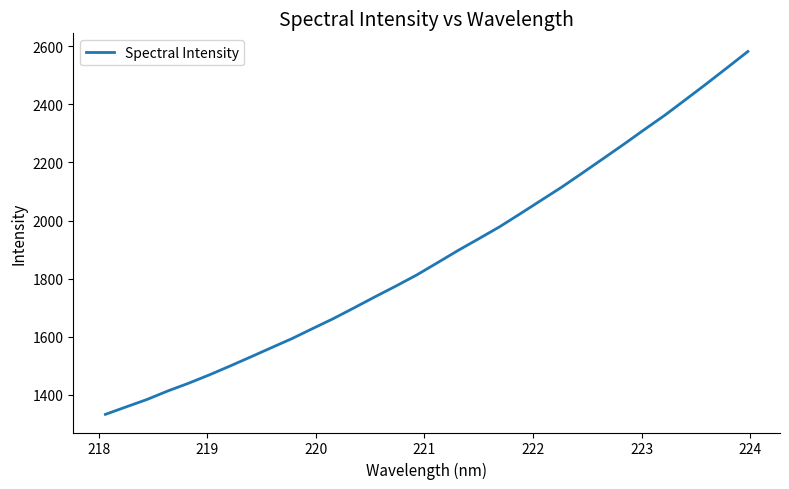

What is the maximum value shown in the chart?

2582.2